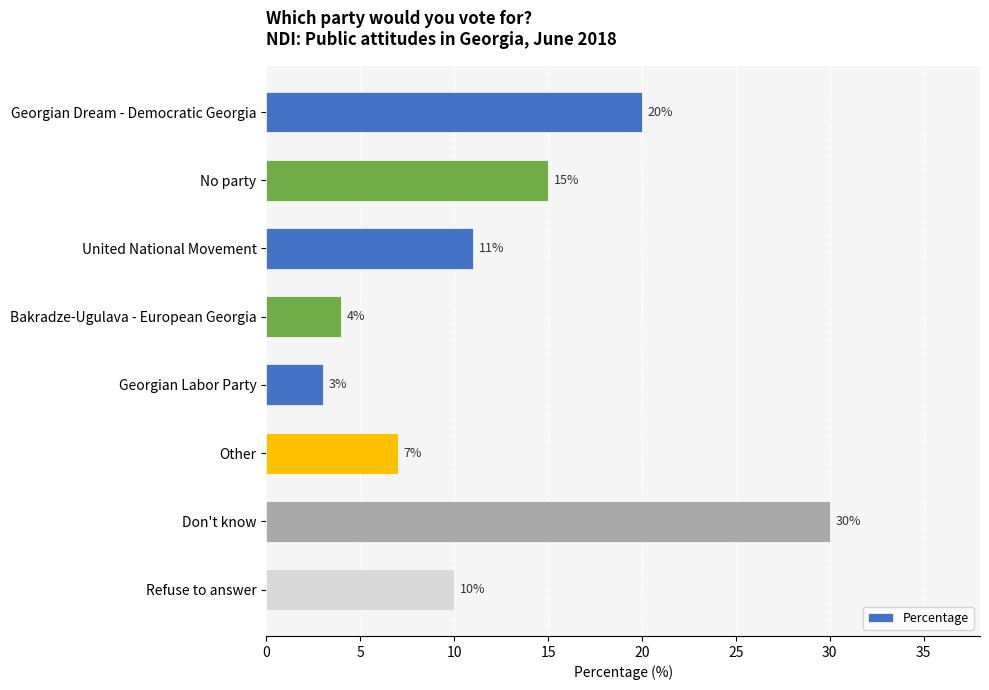

Between Don't know and United National Movement, which is larger?

Don't know